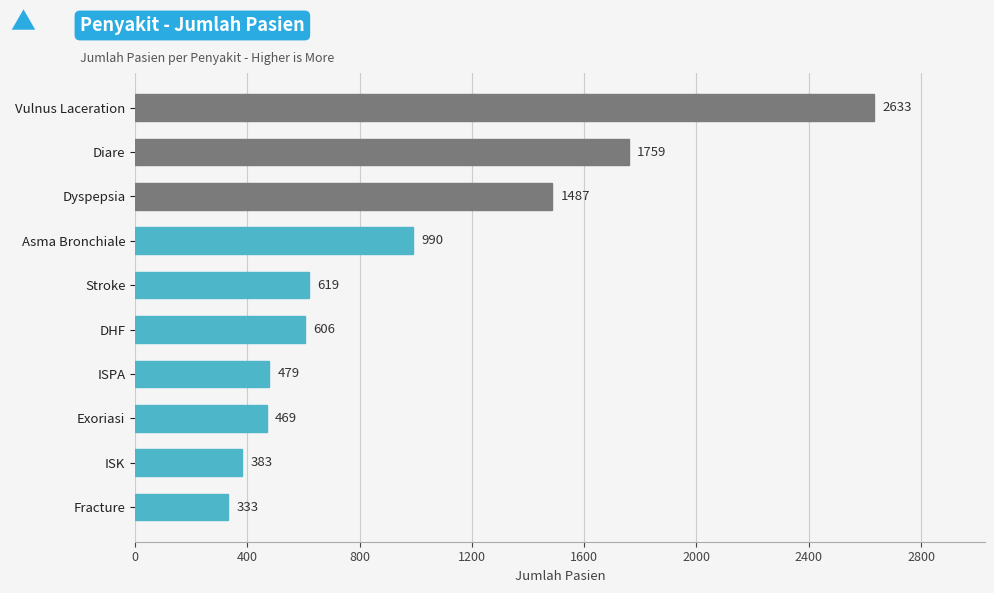

The value at Fracture is 333. True or false?

True